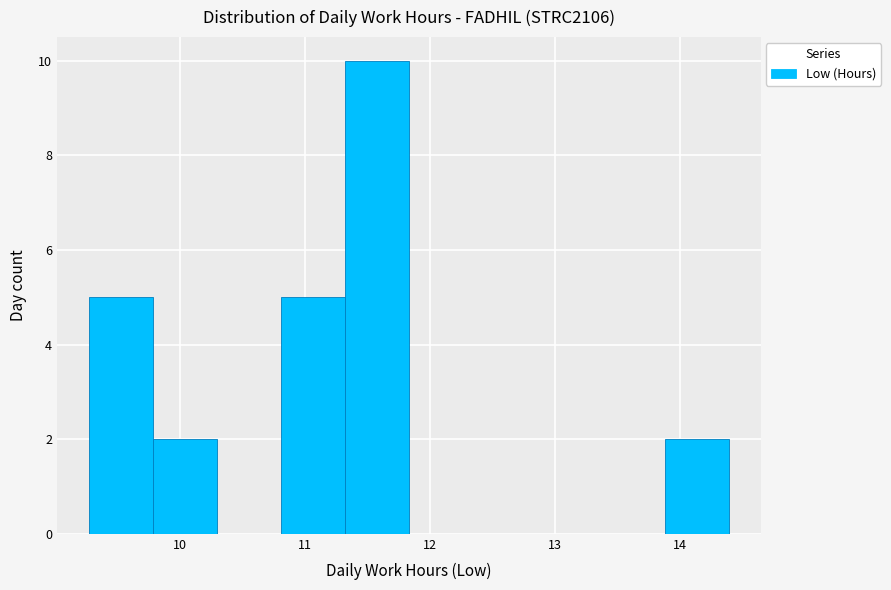

Reading left to right, list every bar in this chart as the range it spans on the x-axis followed by its height. Neither the bar edges nor the heights are printed on the chart, so give them approximately, as read against the axes.

9.3 to 9.8: 5
9.8 to 10.3: 2
10.3 to 10.8: 0
10.8 to 11.3: 5
11.3 to 11.8: 10
11.8 to 12.3: 0
12.3 to 12.9: 0
12.9 to 13.4: 0
13.4 to 13.9: 0
13.9 to 14.4: 2